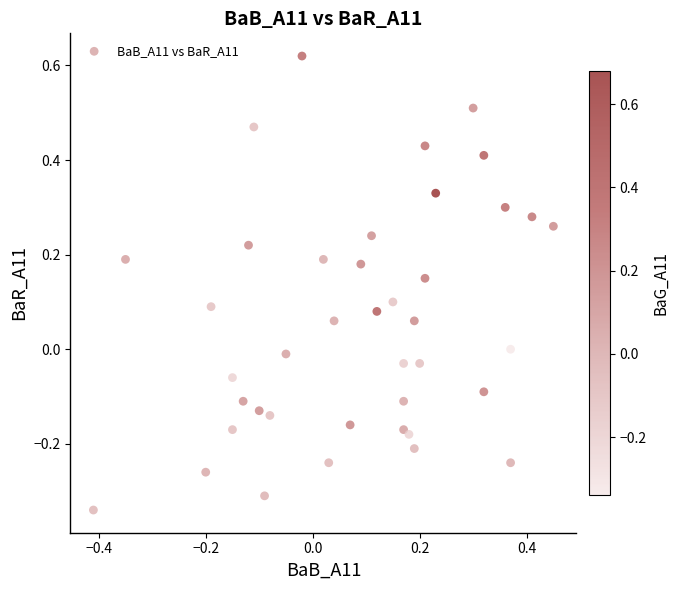

What is the range of X values (max minus min)?

0.9